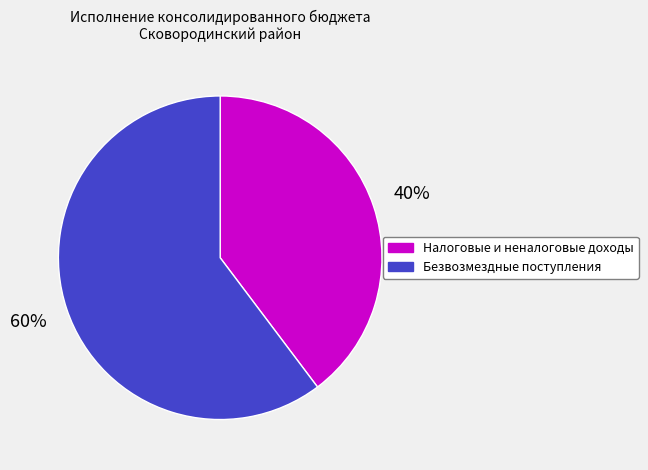

How many segments does this pie chart have?

2